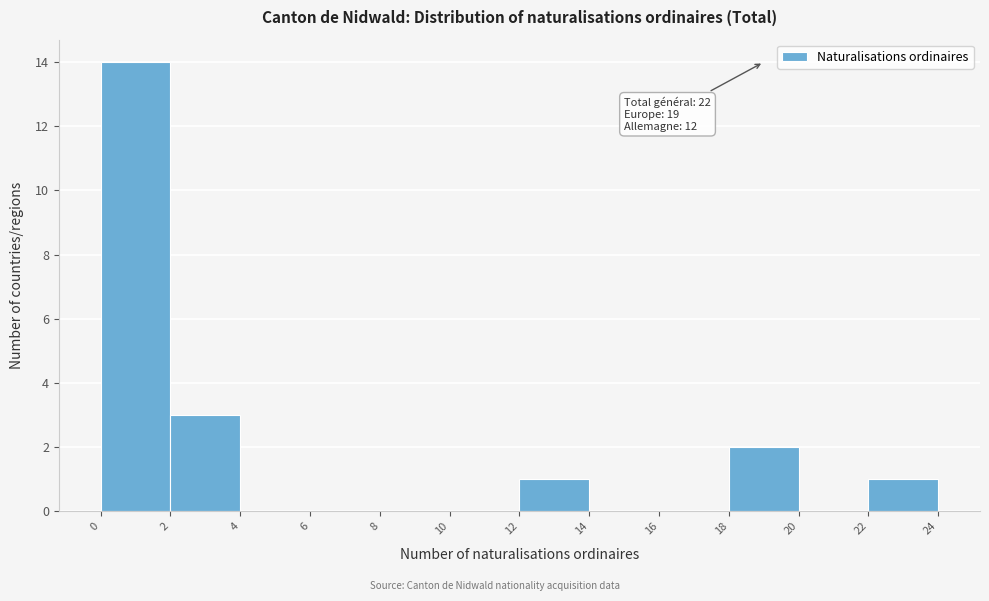

Over which range of the x-axis is the bar tallest?

0 to 2